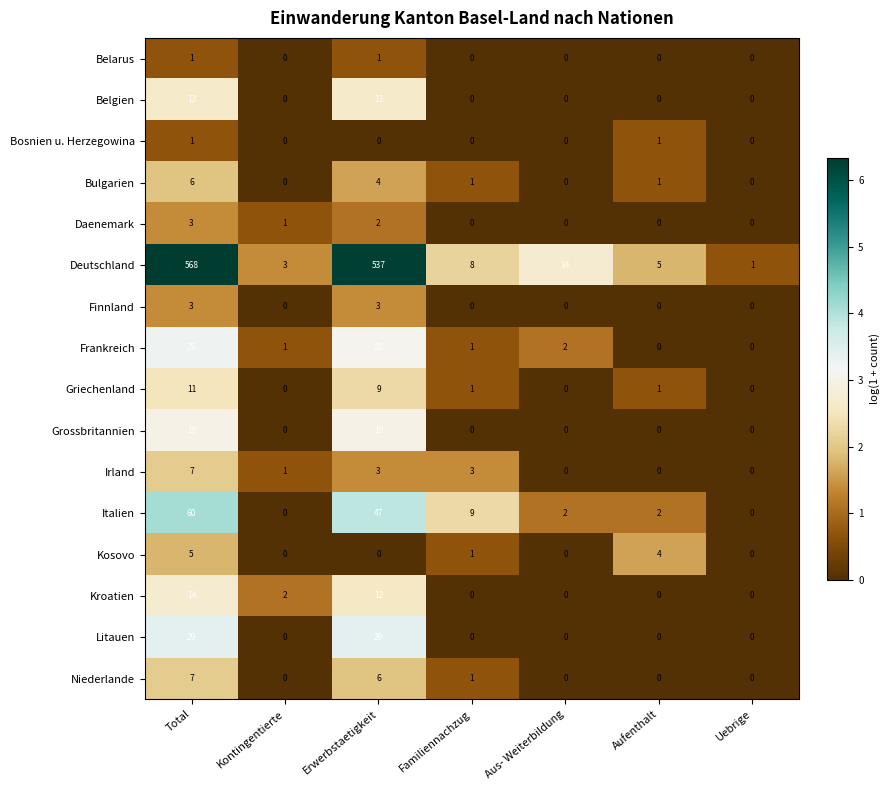

Between Total and Kontingentierte, which series saw the biggest shift?

Deutschland